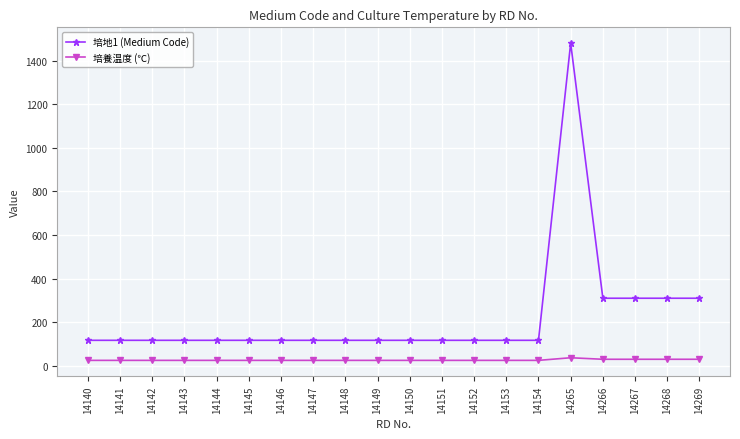

What is the average value of the 培地1 (Medium Code) series?

224